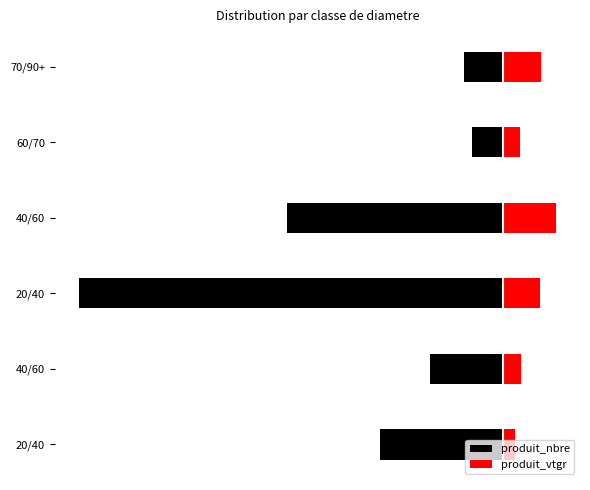

What is the highest value of the produit_vtgr series?

5.0